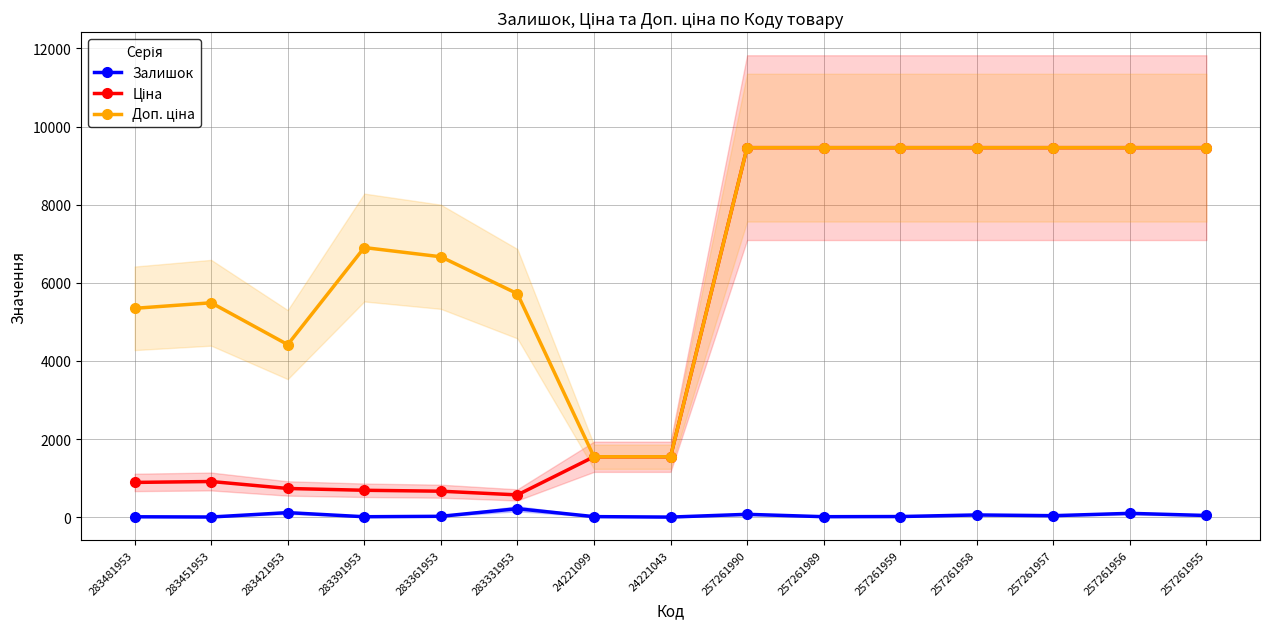

What is the difference between the maximum and minimum values in the Ціна series?

8886.9